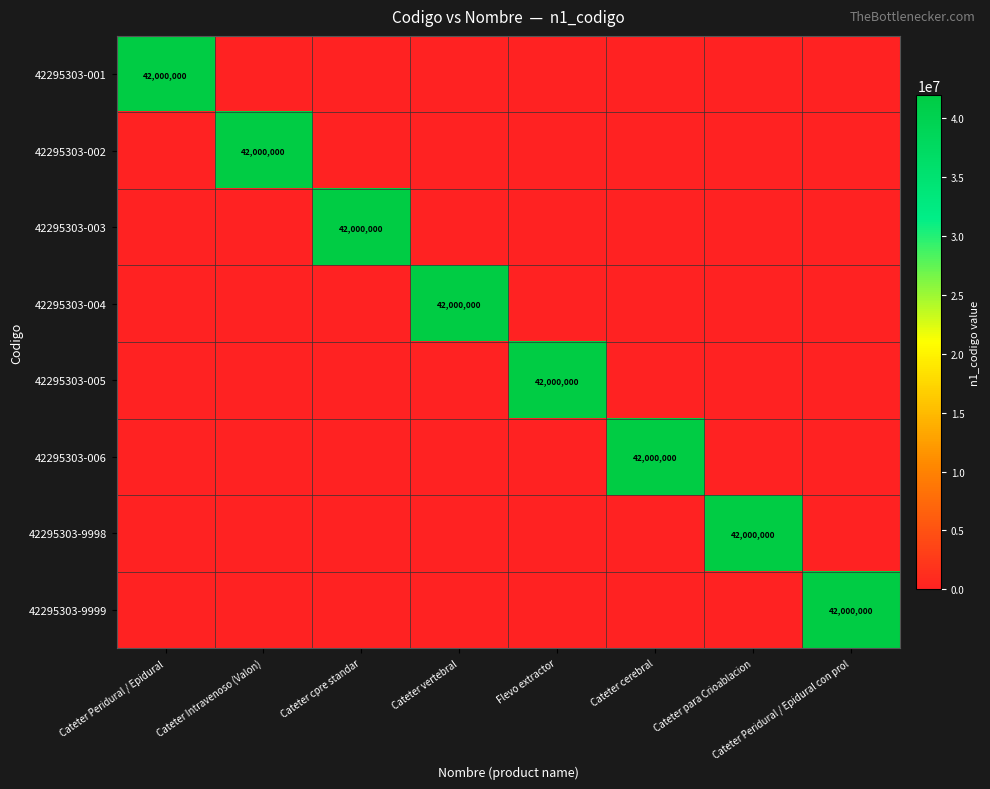

The 42295303-003 series shows 42000000 at Cateter cpre standar. True or false?

True